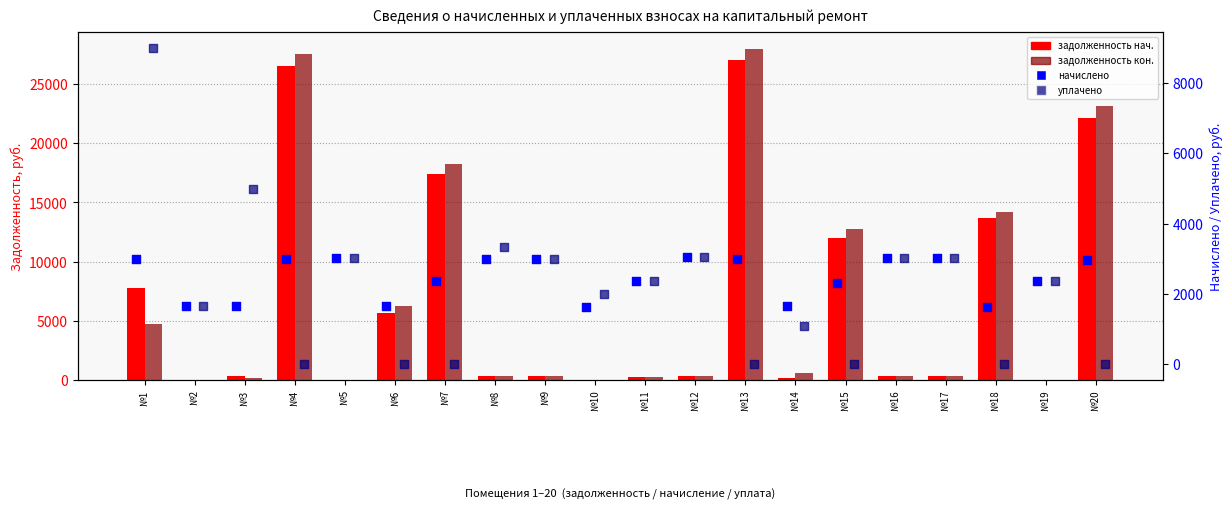

What is the total value across all series at №11?

5257.6